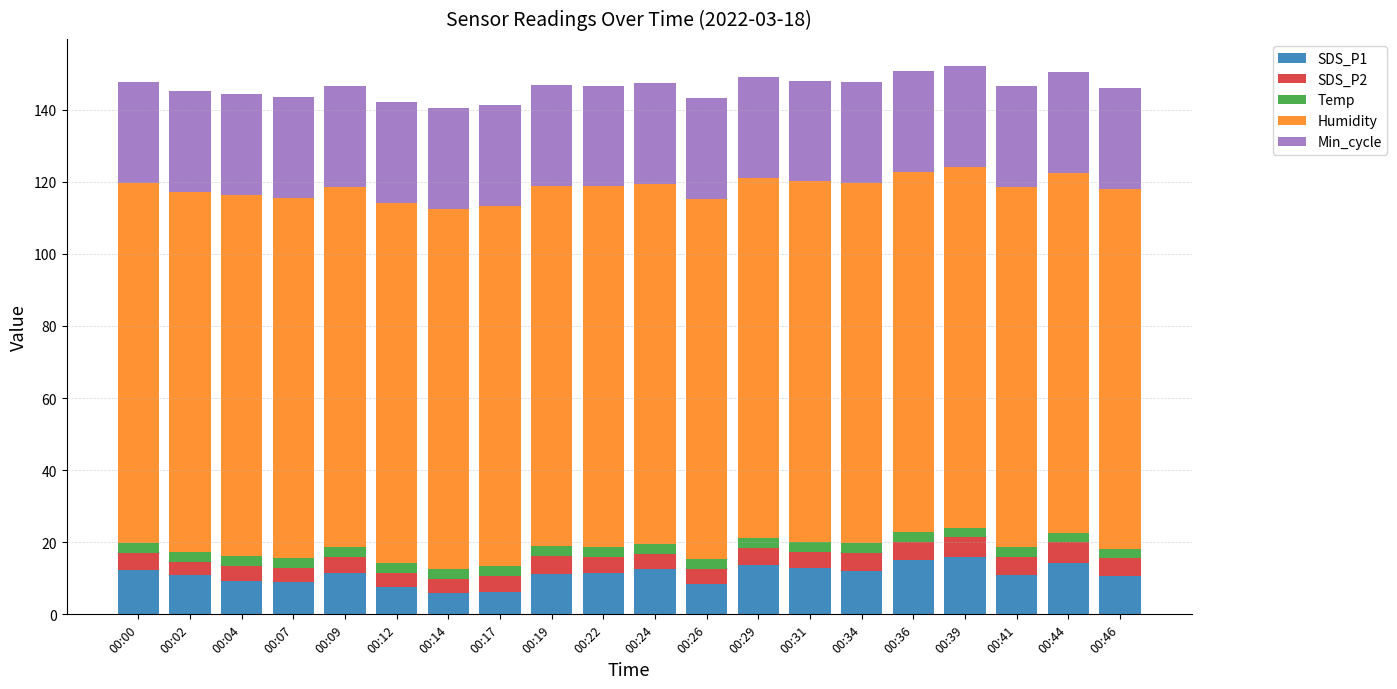

What is the minimum value for SDS_P1?

6.0